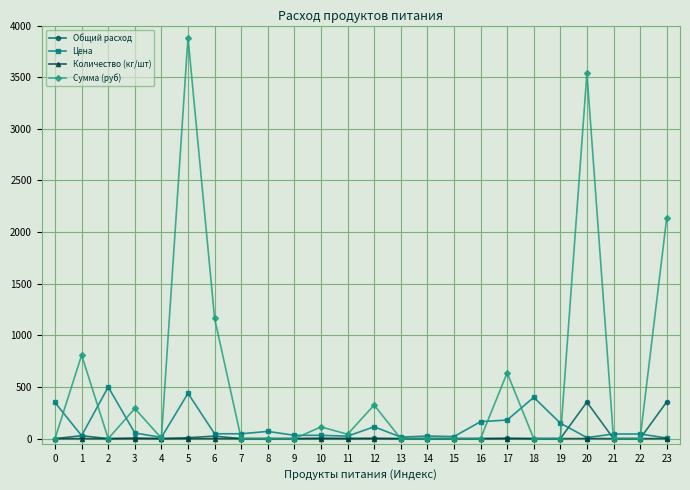

What are all the series names shown in the legend?

Общий расход, Цена, Количество (кг/шт), Сумма (руб)